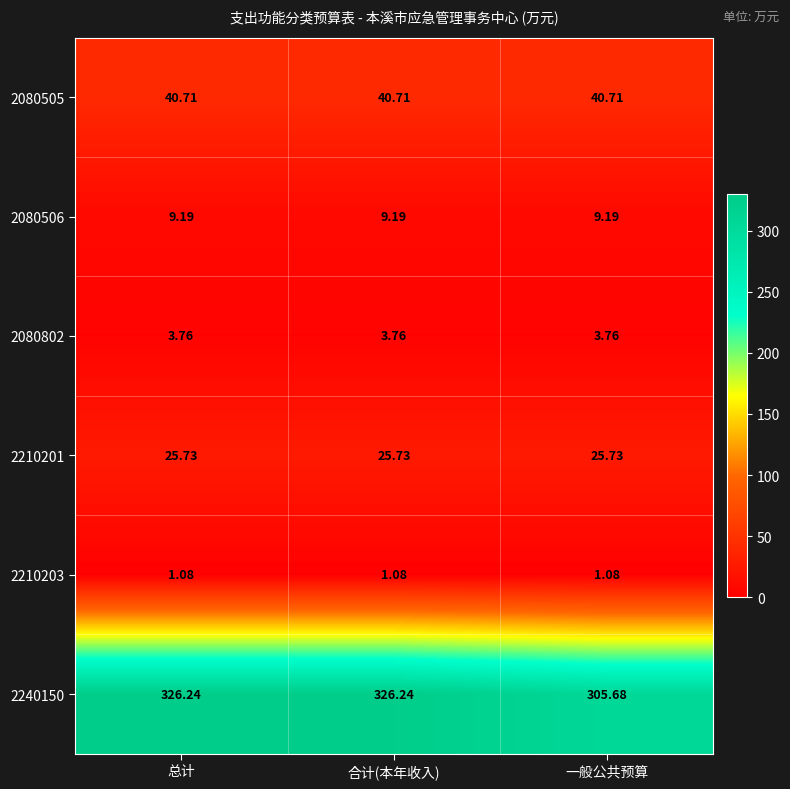

Is the value of 2080506 at 一般公共预算 greater than the value of 2080802 at 一般公共预算?

Yes